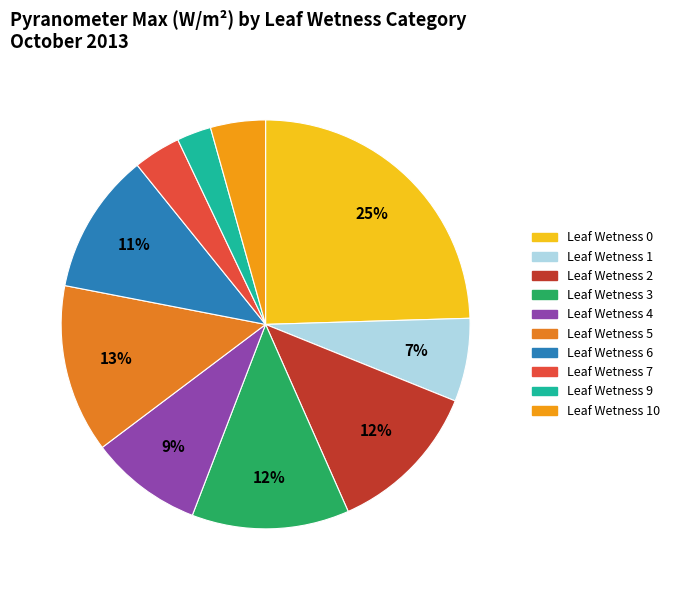

How many segments does this pie chart have?

10